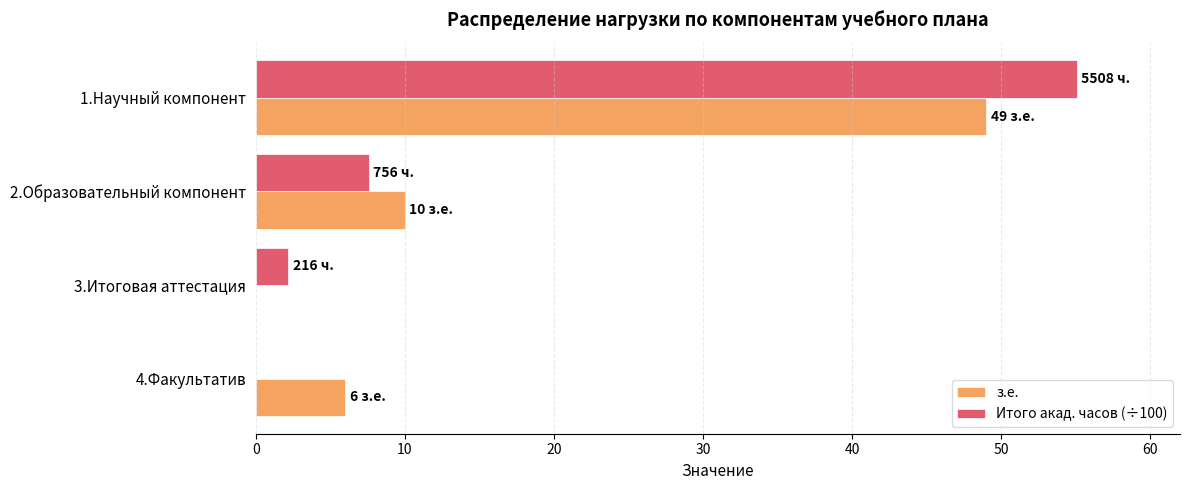

Where is з.е. nearest to the value 24?

2.Образовательный компонент